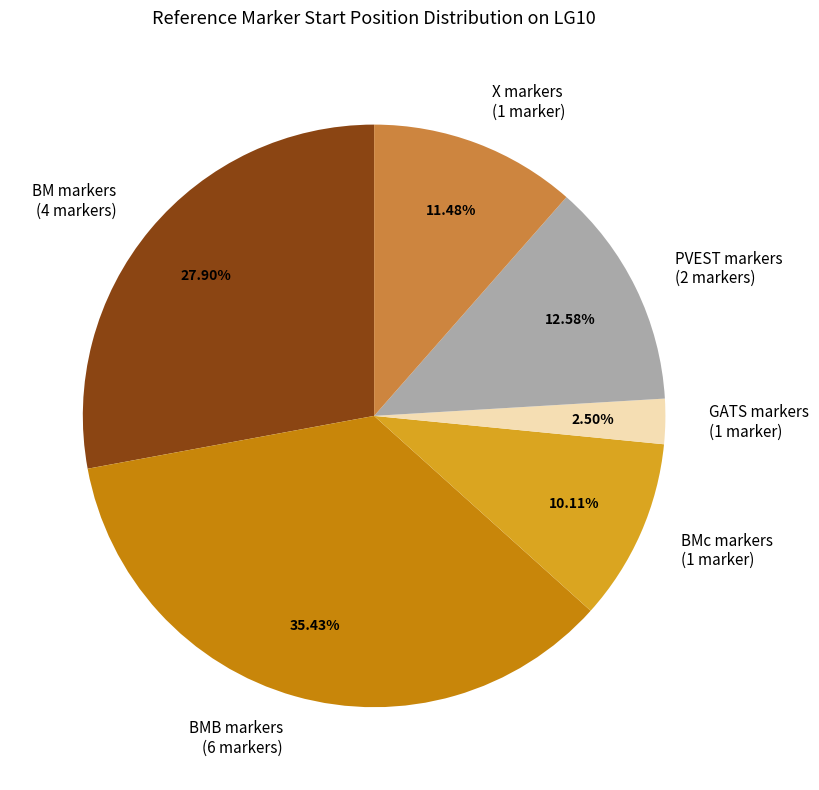

Is the sum of BMB markers (6 markers) and BMc markers (1 marker) greater than half?

No